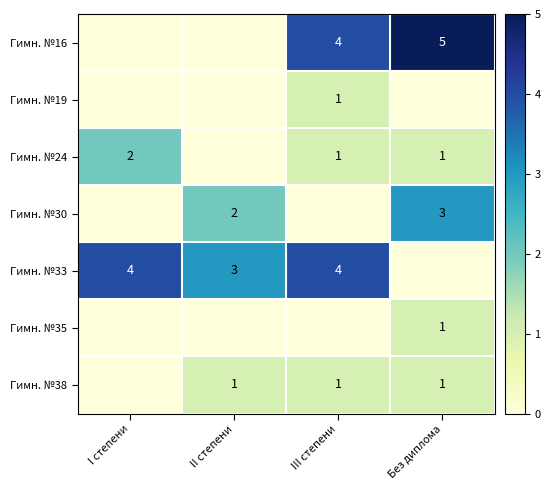

The Гимн. №38 series shows 0 at Без диплома. True or false?

False